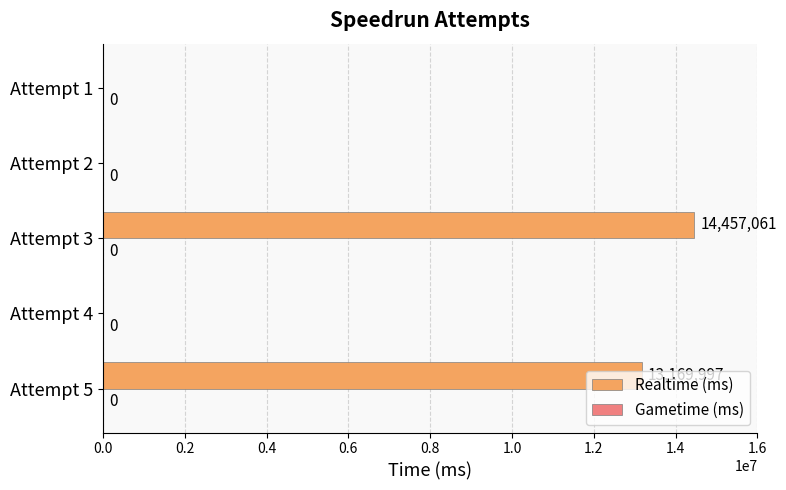

What is the change in value from Attempt 5 to Attempt 3?

+1287064